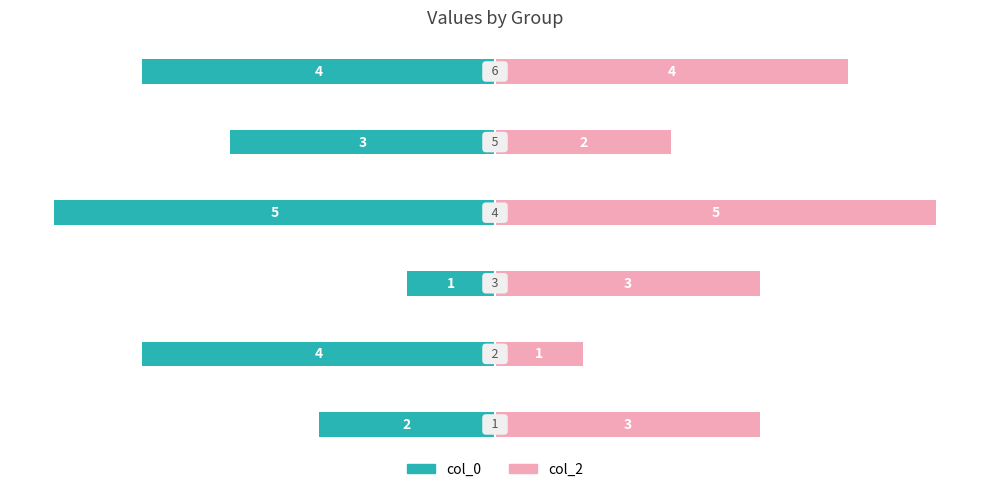

Reading left to right, what are all the values shown in this chart?

col_0: 0=-2	1=-4	2=-1	3=-5	4=-3	5=-4
col_2: 0=3	1=1	2=3	3=5	4=2	5=4